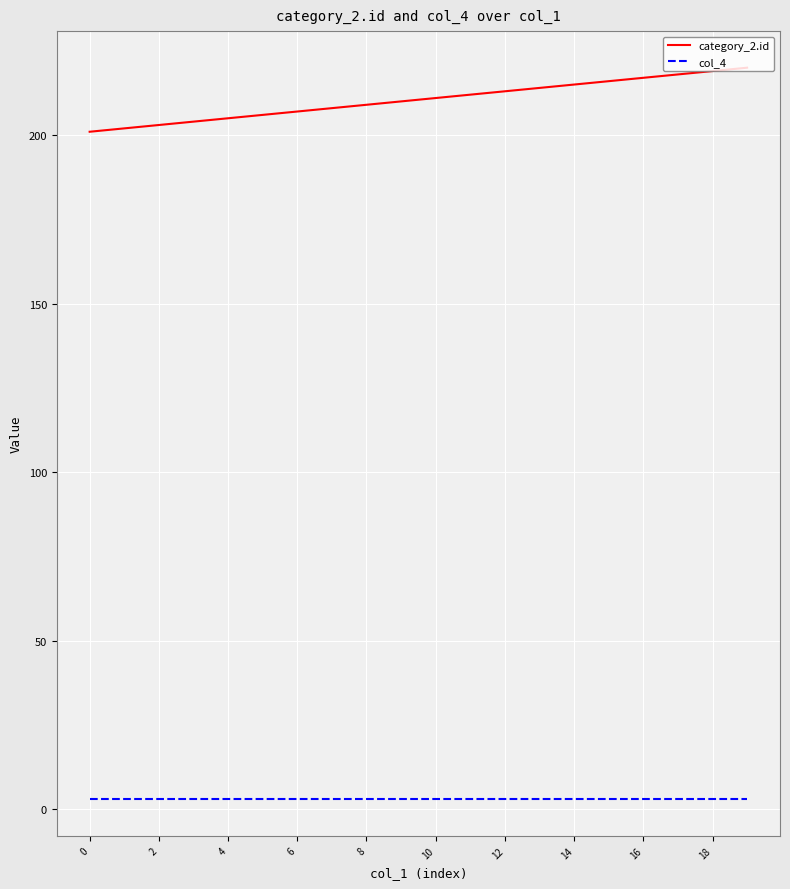

True or false: category_2.id and col_4 cross at least once.

False